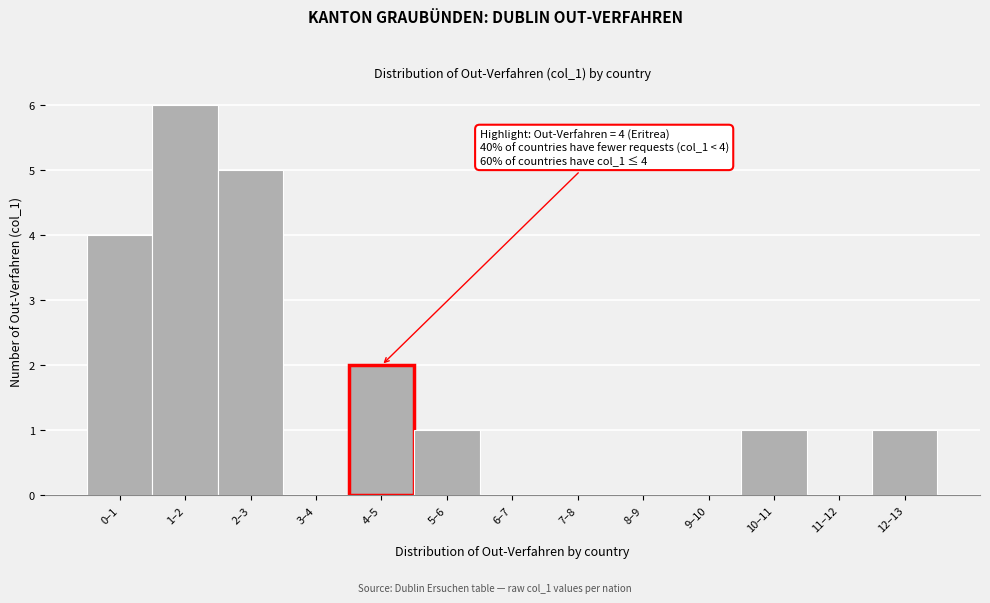

Reading left to right, what are all the values shown in this chart?

0–1=4	1–2=6	2–3=5	3–4=0	4–5=2	5–6=1	6–7=0	7–8=0	8–9=0	9–10=0	10–11=1	11–12=0	12–13=1